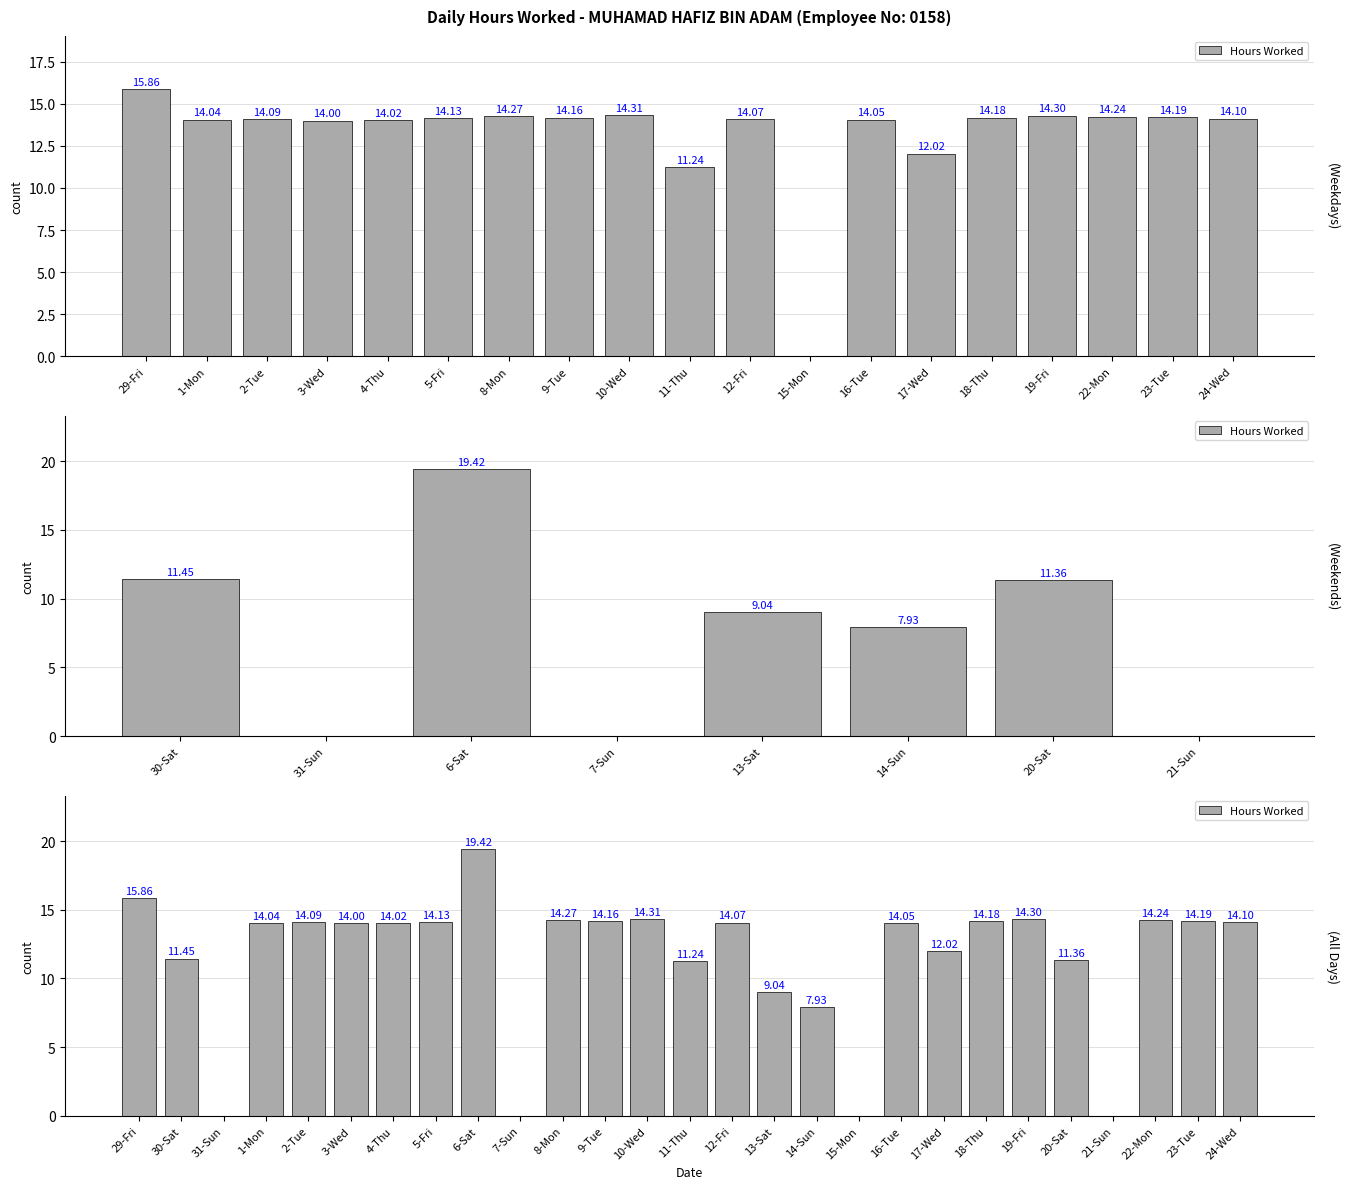

Is it true that the value at 1-Mon is 21.8?

False